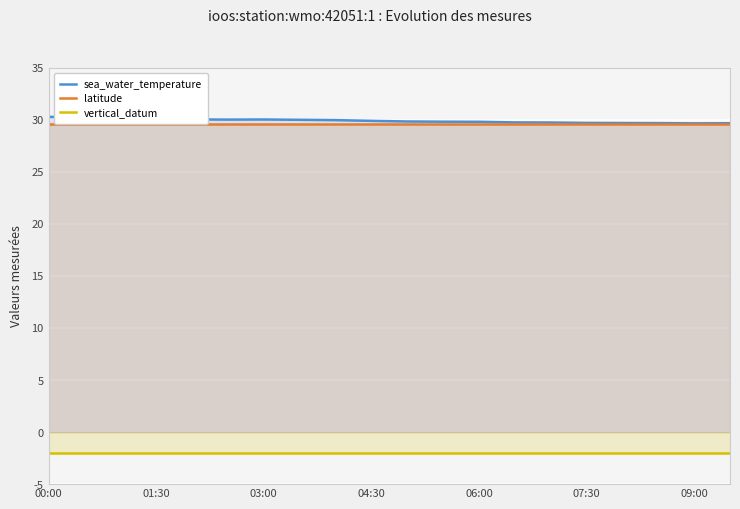

What is the highest value of the latitude series?

29.6